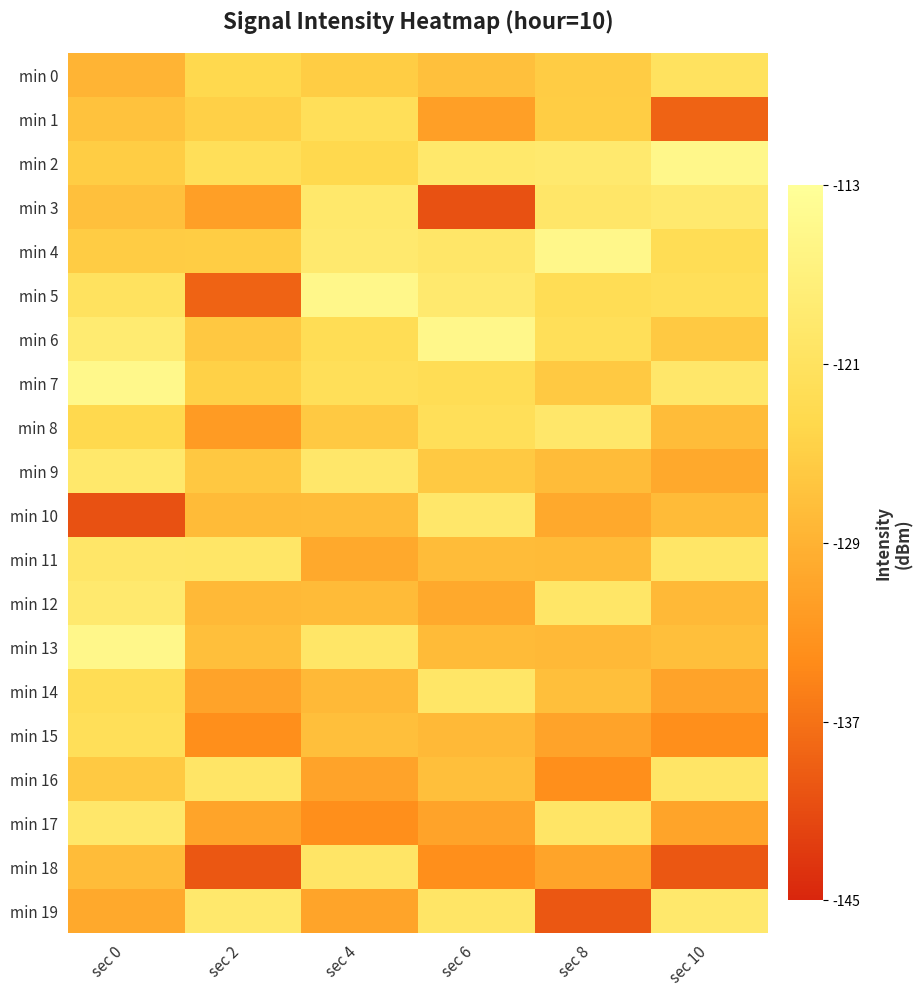

Count the number of categories in the chart.

6